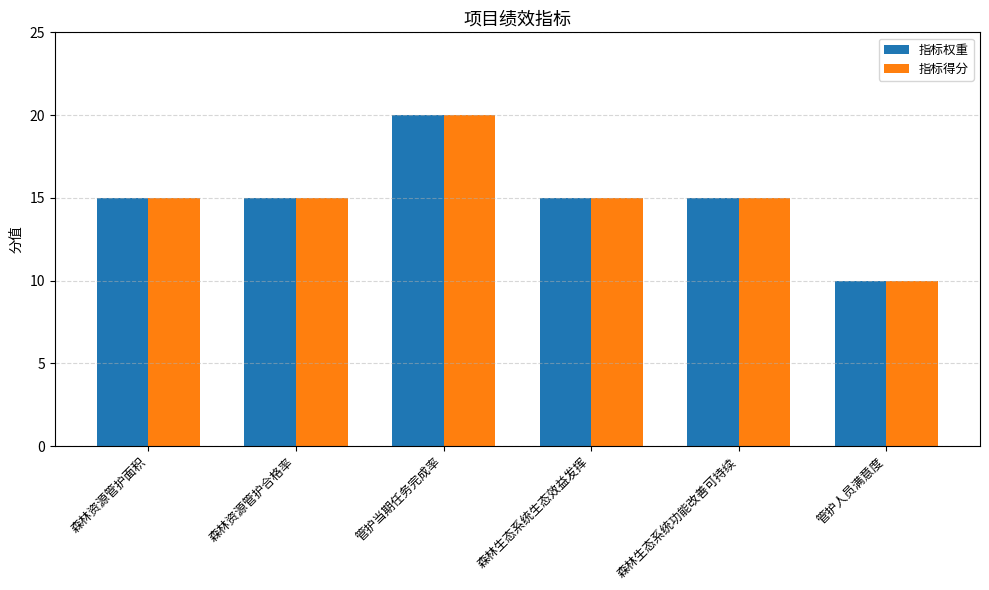

What is the difference between the 指标权重 values at 管护人员满意度 and 森林资源管护面积?

5